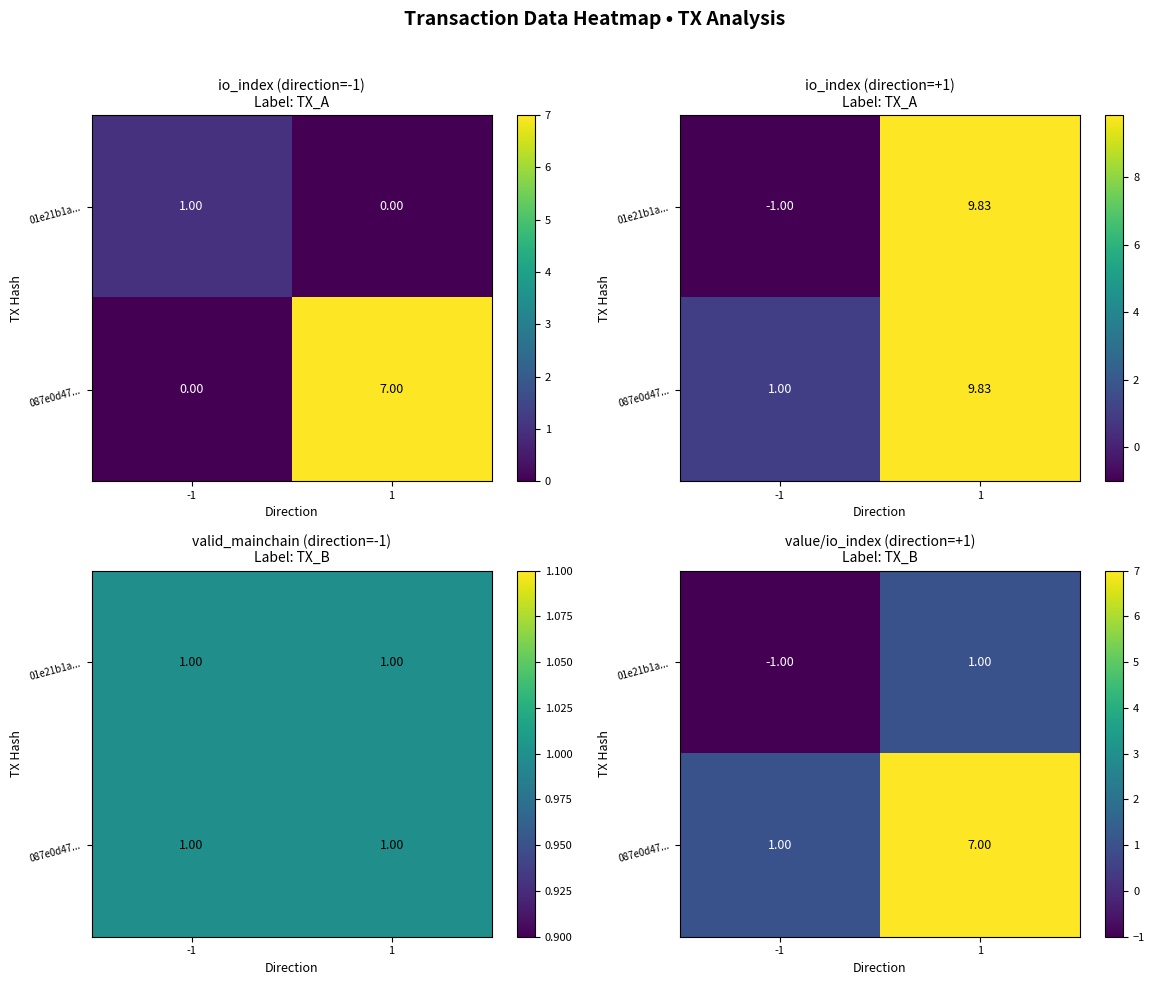

What is the spread (max minus min) of values at -1?

2